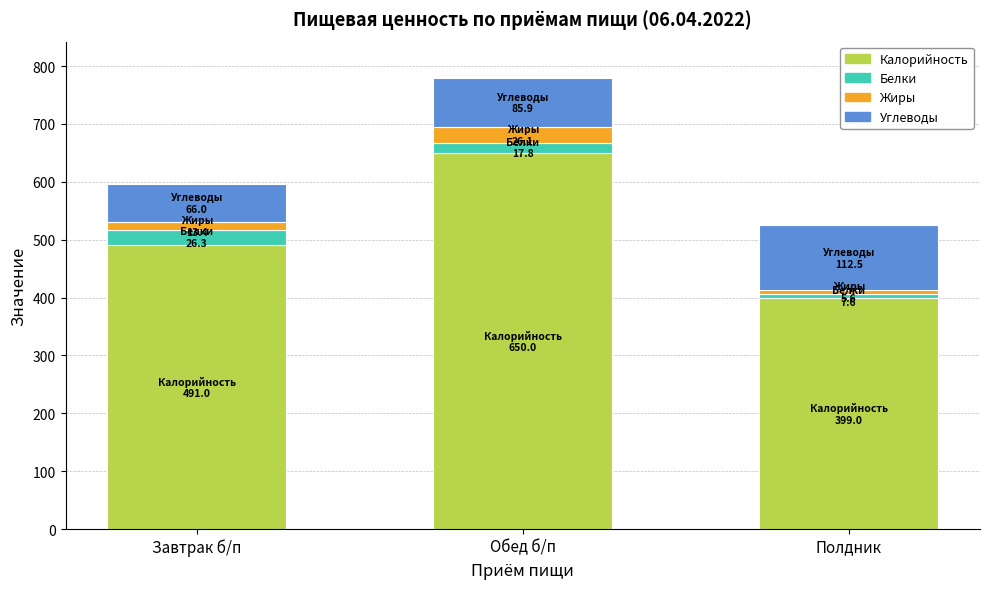

The Калорийность series shows 865.6 at Завтрак б/п. True or false?

False